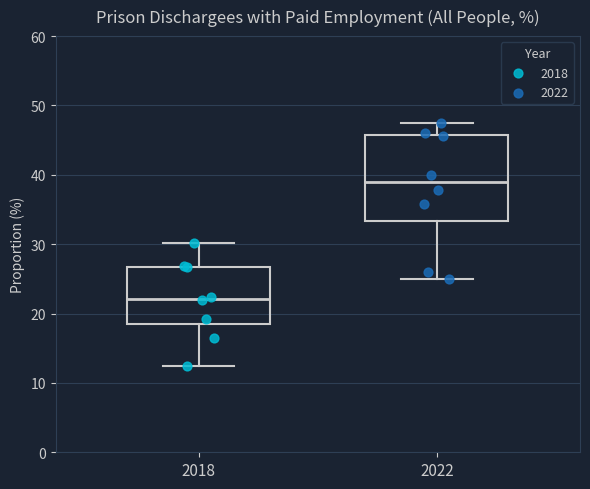

Which box's median line is the lowest?

2018